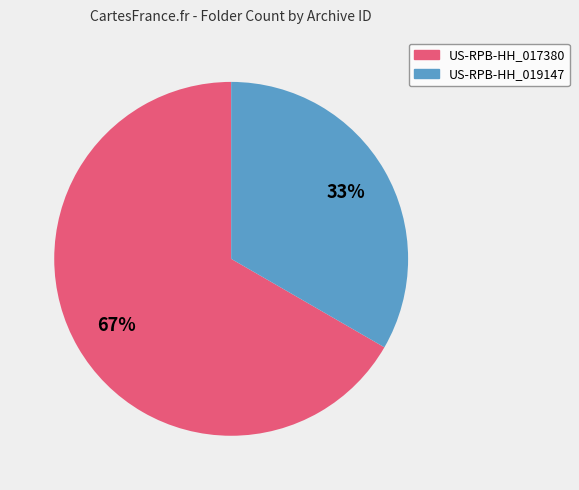

Which slice is the smallest?

US-RPB-HH_019147